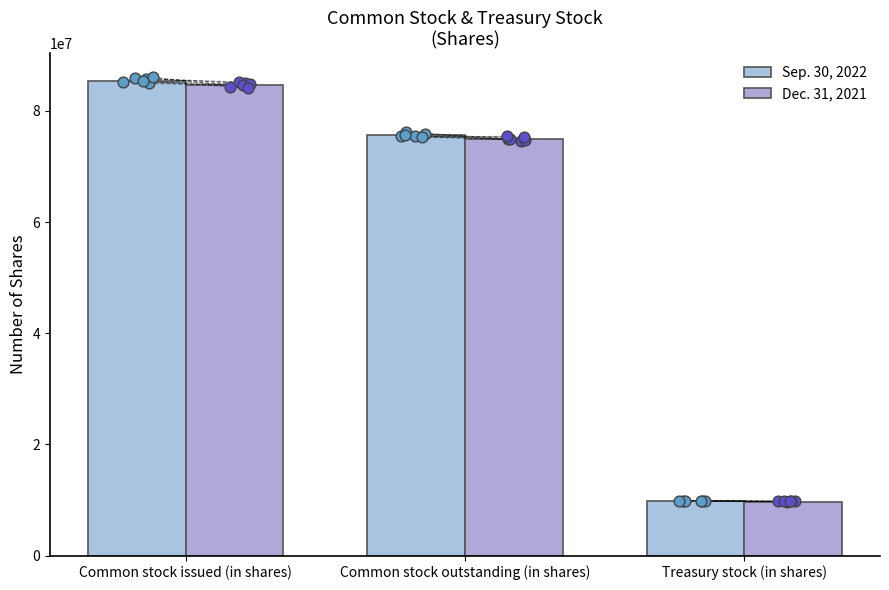

At how many categories does at least one series exceed 78086686?

1